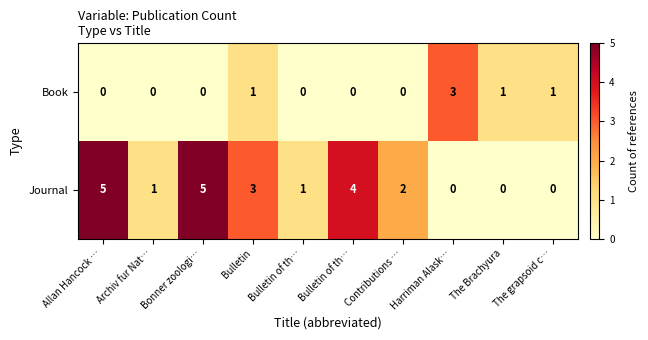

Reading right to left, what are all the values shown in this chart?

Book: The grapsoid c…=1	The Brachyura=1	Harriman Alask…=3	Contributions …=0	Bulletin of th…=0	Bulletin of th…=0	Bulletin=1	Bonner zoologi…=0	Archiv fur Nat…=0	Allan Hancock …=0
Journal: The grapsoid c…=0	The Brachyura=0	Harriman Alask…=0	Contributions …=2	Bulletin of th…=4	Bulletin of th…=1	Bulletin=3	Bonner zoologi…=5	Archiv fur Nat…=1	Allan Hancock …=5